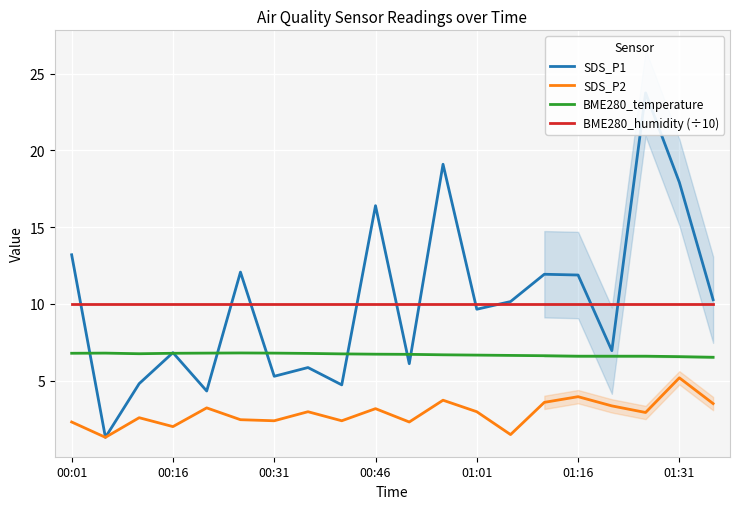

What position from the left is 16?

17